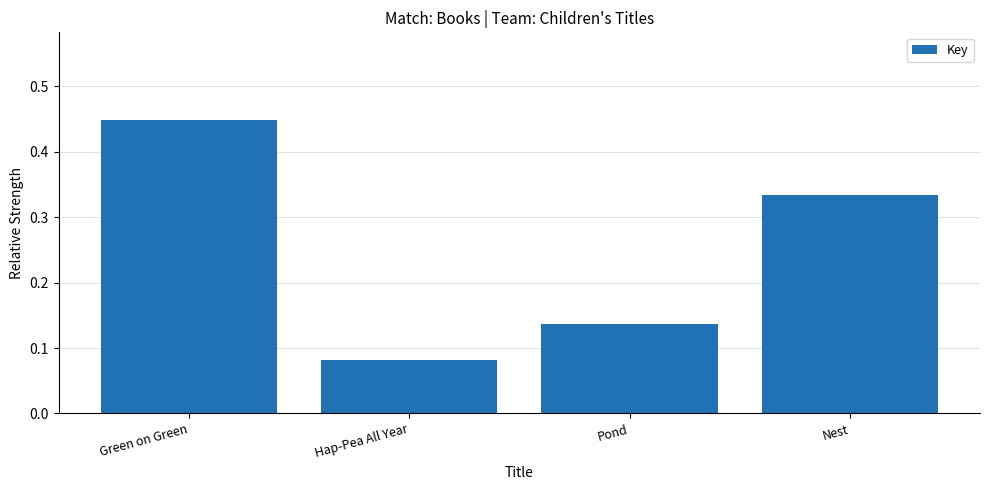

Which category has the lowest value across all series?

Hap-Pea All Year